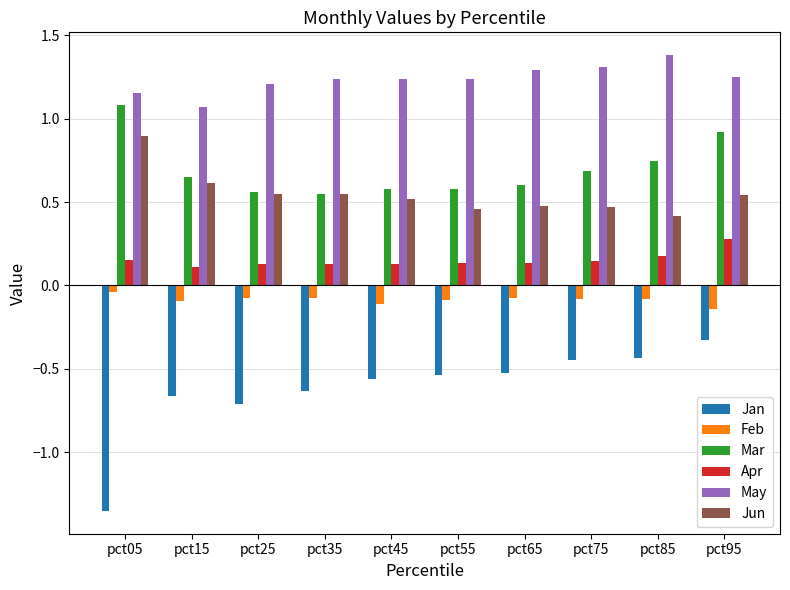

Is it true that Jan equals -0.8 at pct55?

False